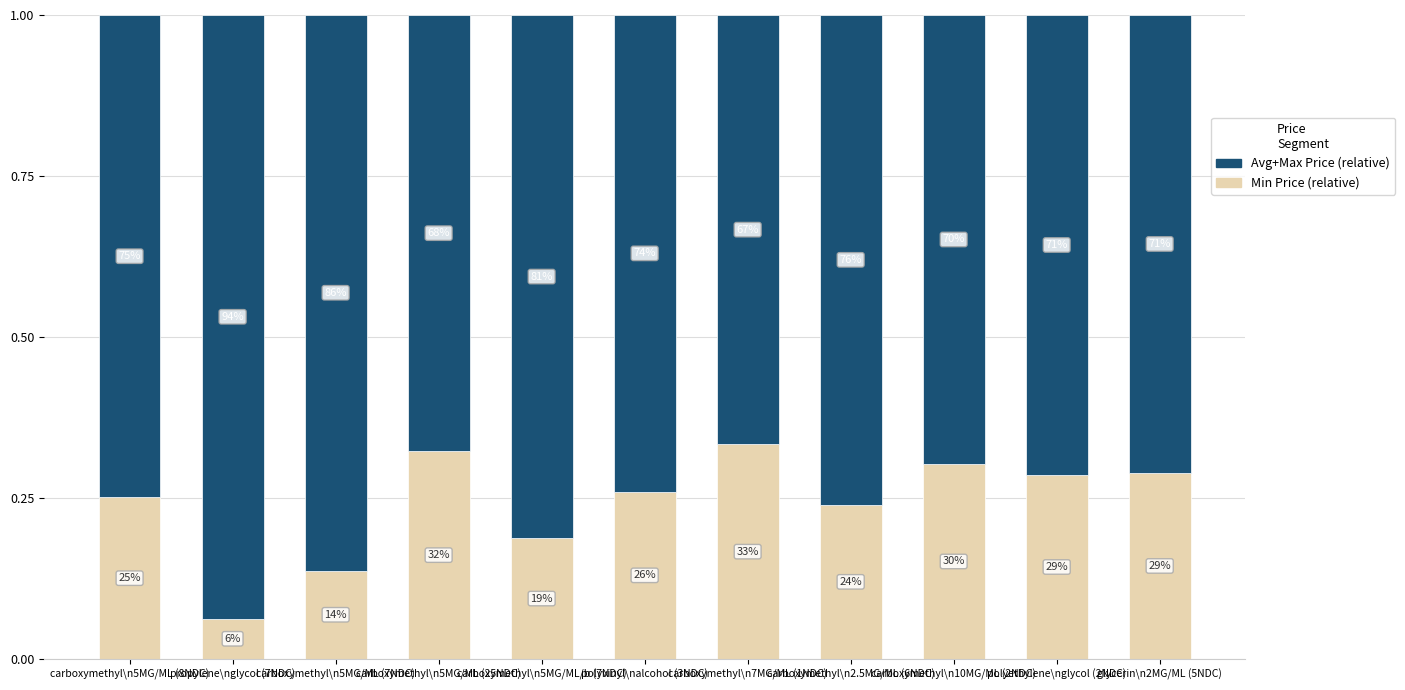

What are all the series names shown in the legend?

Avg+Max Price (relative), Min Price (relative)